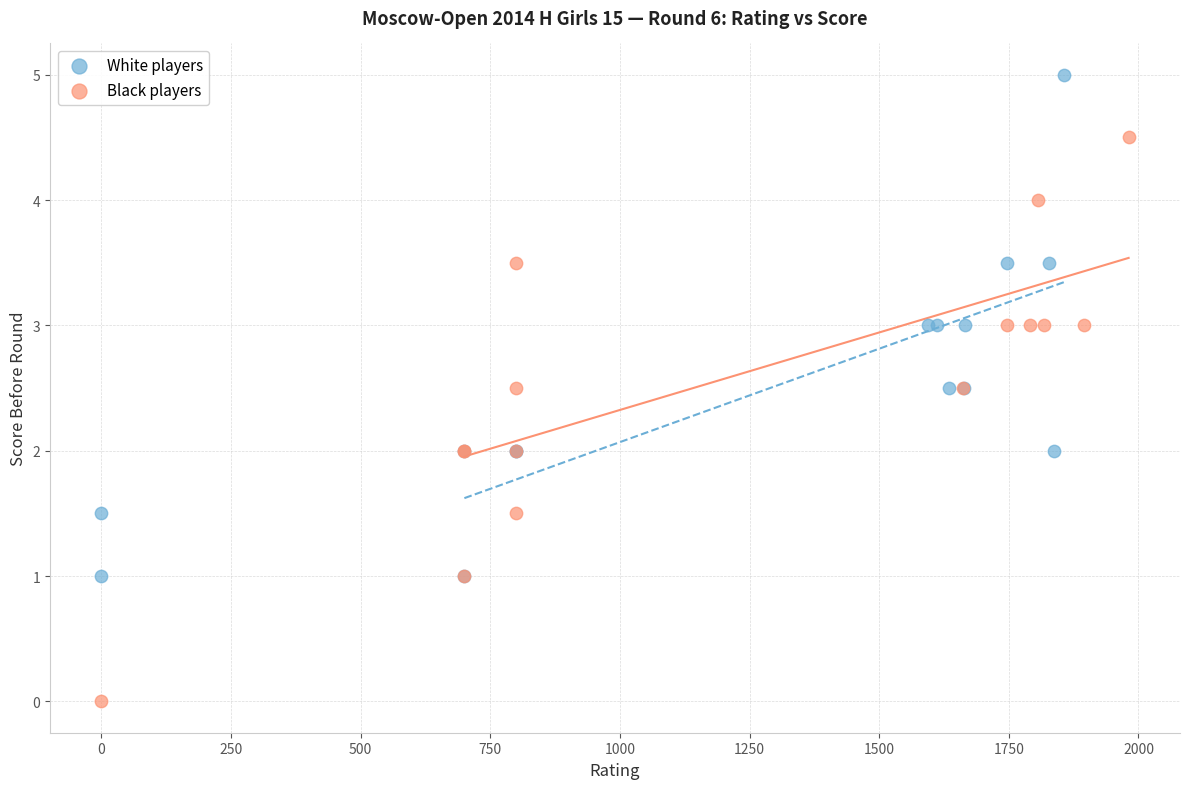

Which series reaches the minimum Y coordinate?

Black players